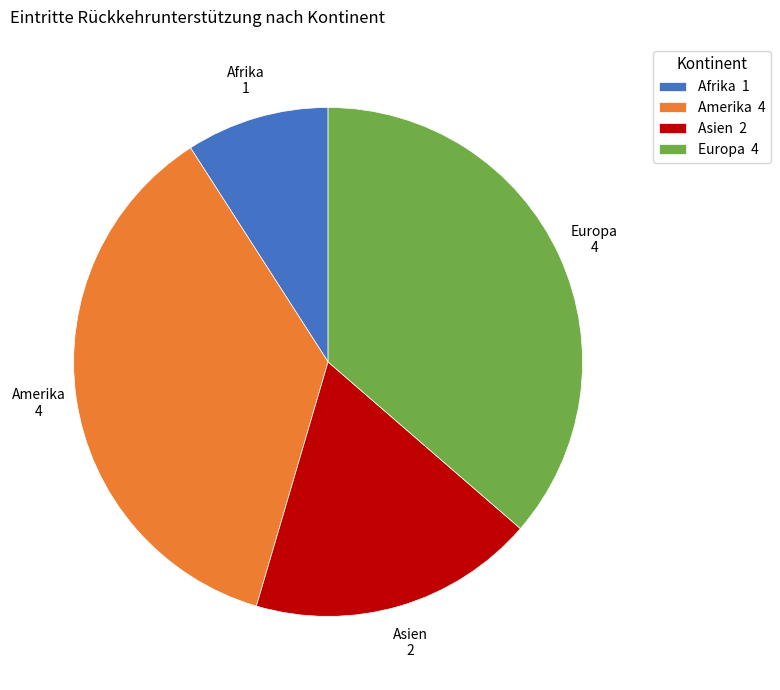

How many segments does this pie chart have?

4